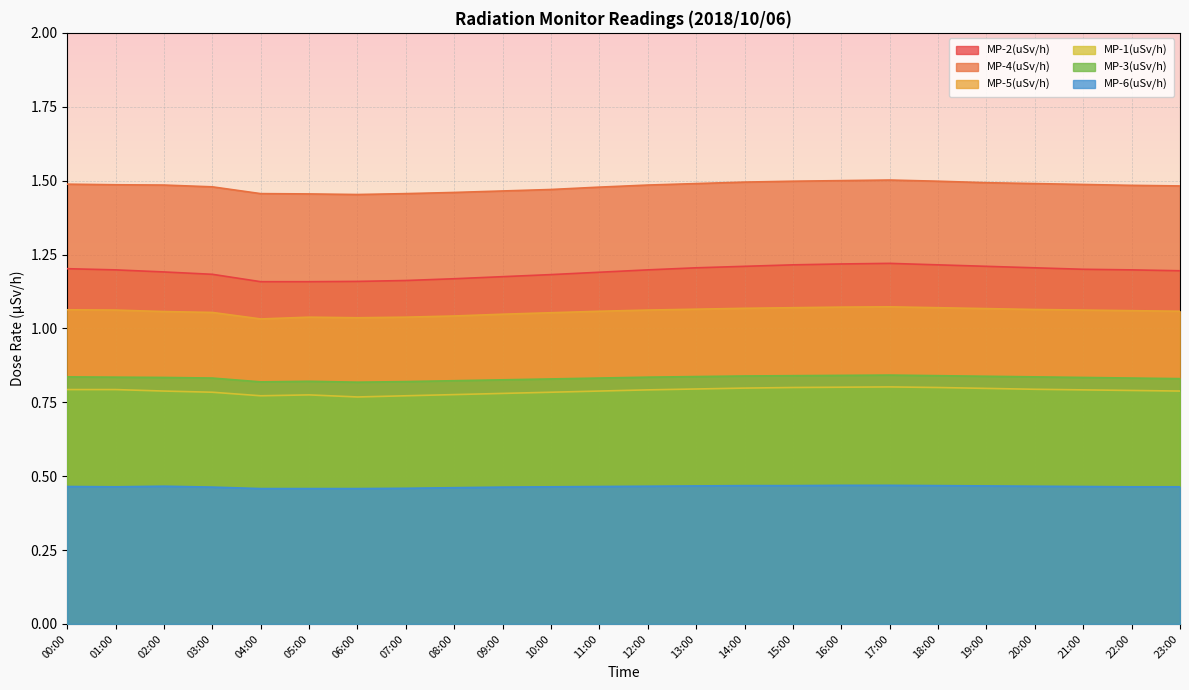

Reading left to right, extract all data points from this chart.

MP-2(uSv/h): 1.2	1.2	1.2	1.2	1.2	1.2	1.2	1.2	1.2	1.2	1.2	1.2	1.2	1.2	1.2	1.2	1.2	1.2	1.2	1.2	1.2	1.2	1.2	1.2
MP-4(uSv/h): 1.5	1.5	1.5	1.5	1.5	1.5	1.5	1.5	1.5	1.5	1.5	1.5	1.5	1.5	1.5	1.5	1.5	1.5	1.5	1.5	1.5	1.5	1.5	1.5
MP-5(uSv/h): 1.1	1.1	1.1	1.1	1.0	1.0	1.0	1.0	1.0	1.0	1.1	1.1	1.1	1.1	1.1	1.1	1.1	1.1	1.1	1.1	1.1	1.1	1.1	1.1
MP-1(uSv/h): 0.8	0.8	0.8	0.8	0.8	0.8	0.8	0.8	0.8	0.8	0.8	0.8	0.8	0.8	0.8	0.8	0.8	0.8	0.8	0.8	0.8	0.8	0.8	0.8
MP-3(uSv/h): 0.8	0.8	0.8	0.8	0.8	0.8	0.8	0.8	0.8	0.8	0.8	0.8	0.8	0.8	0.8	0.8	0.8	0.8	0.8	0.8	0.8	0.8	0.8	0.8
MP-6(uSv/h): 0.5	0.5	0.5	0.5	0.5	0.5	0.5	0.5	0.5	0.5	0.5	0.5	0.5	0.5	0.5	0.5	0.5	0.5	0.5	0.5	0.5	0.5	0.5	0.5